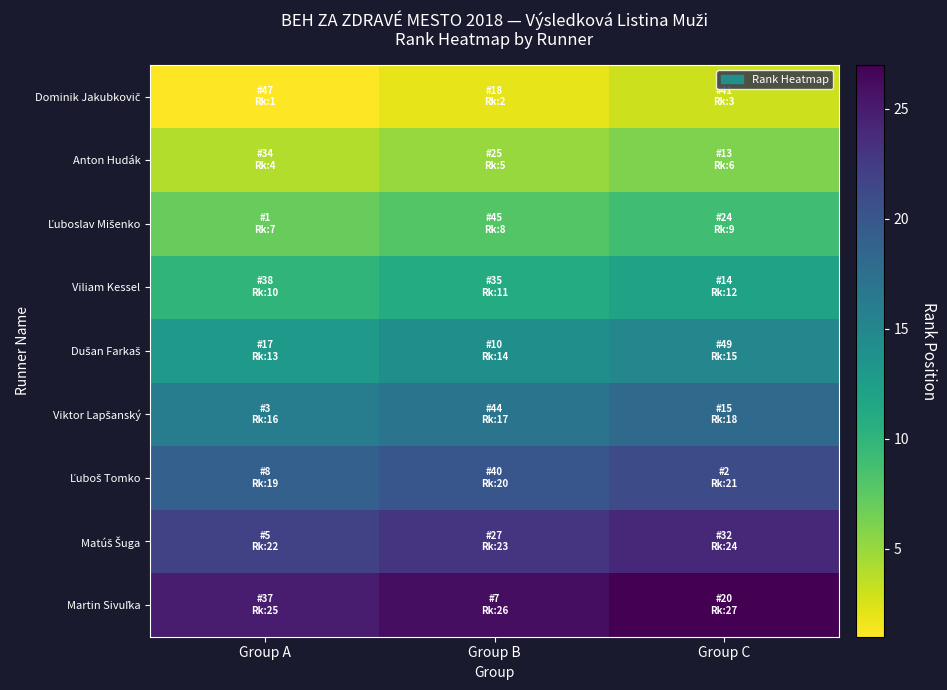

Which category has the lowest value across all series?

Group A